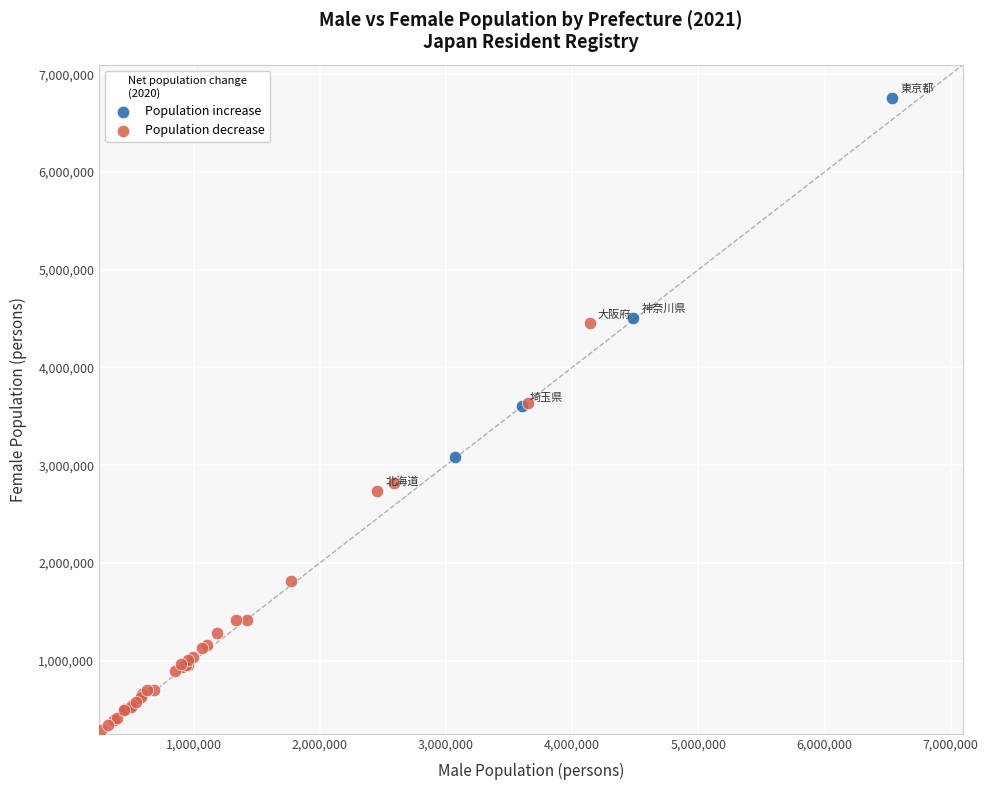

What are all the series names shown in the legend?

Population increase, Population decrease